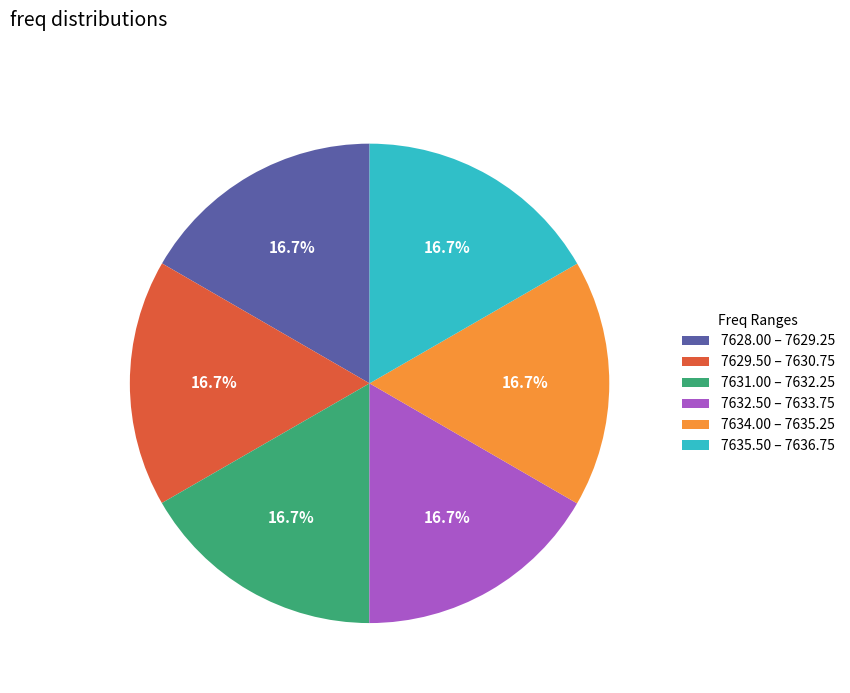

Combined, what portion of the pie is 7628.00 – 7629.25 and 7631.00 – 7632.25?

33.3%